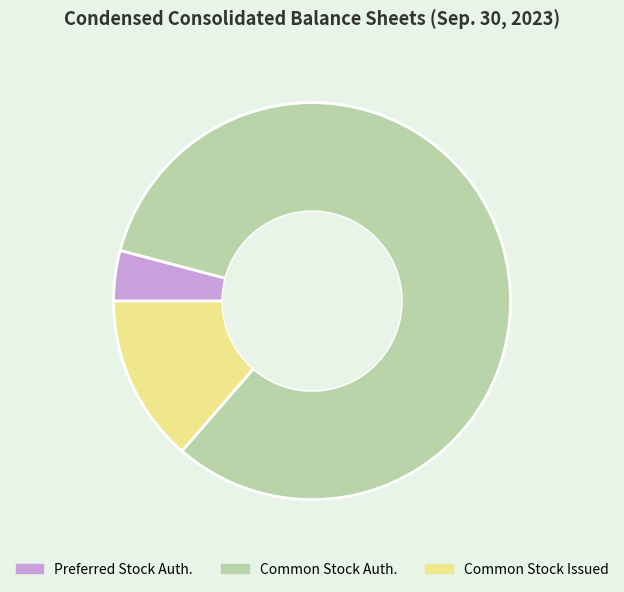

Is there any slice that represents more than half of the pie?

Yes